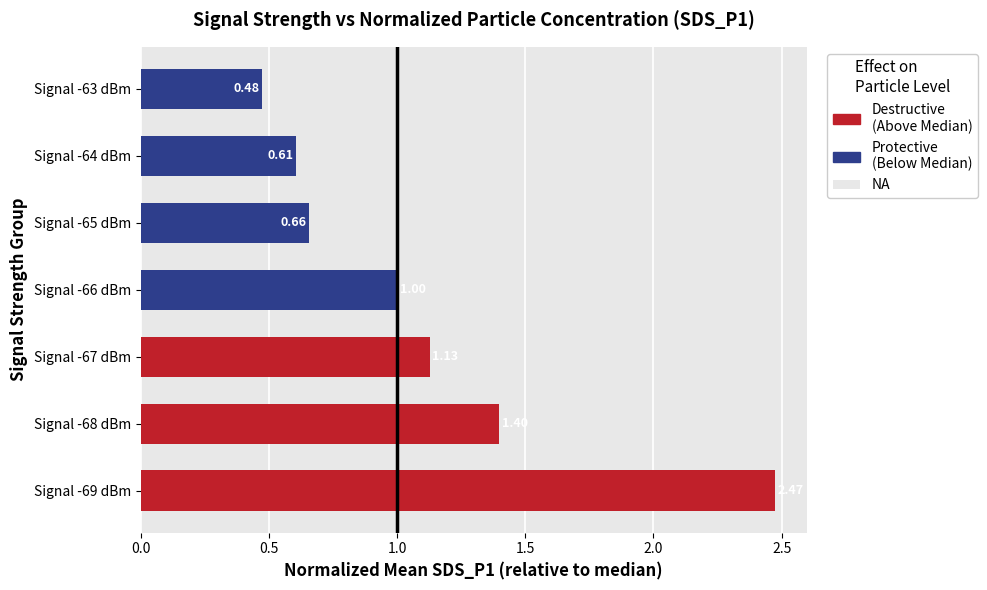

What is the difference between the second highest and second lowest values?

0.8